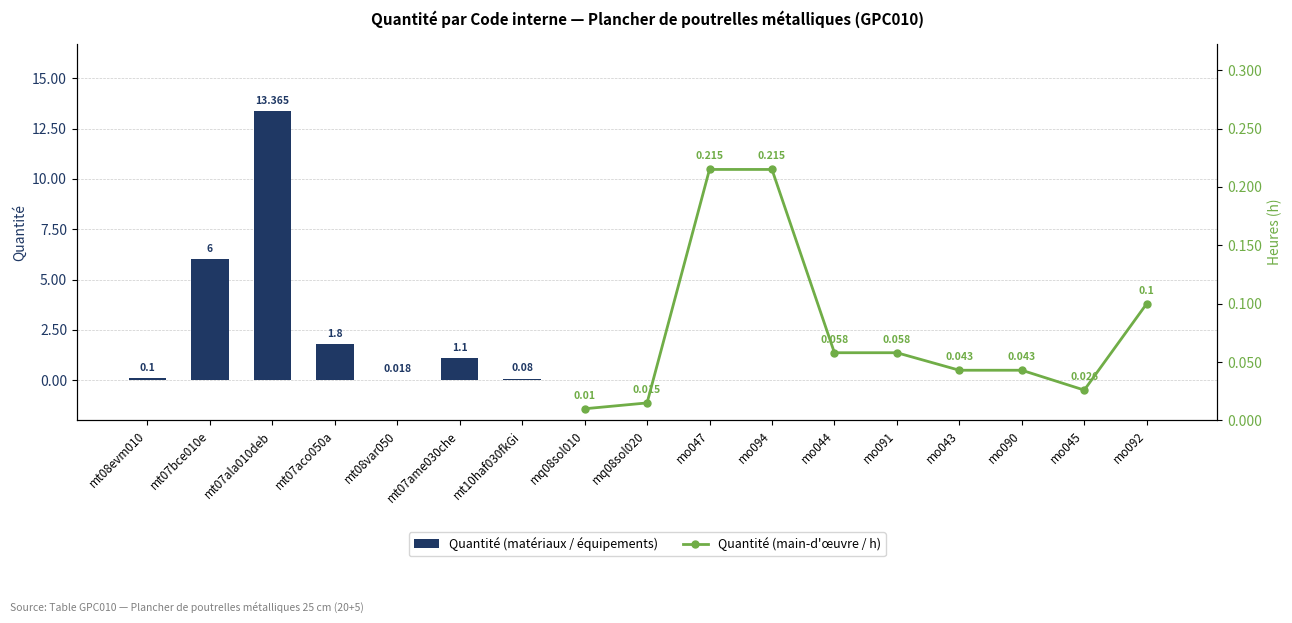

What is the average value of the Quantité (matériaux / équipements) series?

1.3